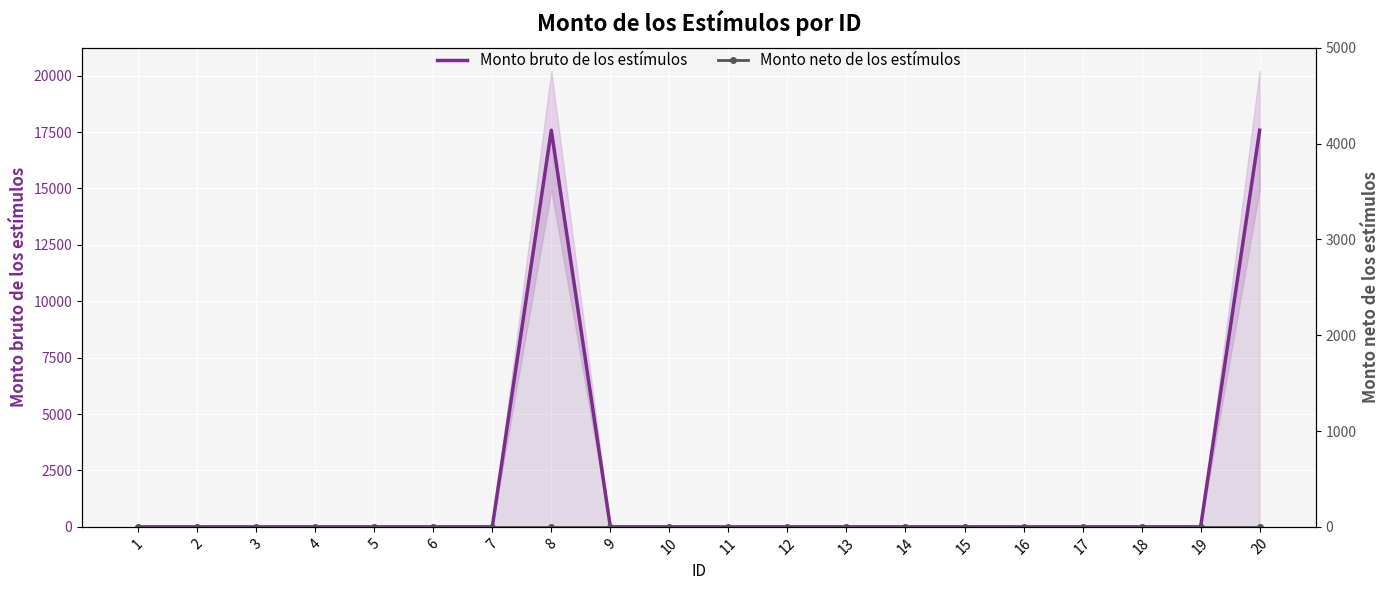

Reading right to left, what are all the values shown in this chart?

Monto bruto de los estímulos: 17579	0	0	0	0	0	0	0	0	0	0	0	17579	0	0	0	0	0	0	0
Monto neto de los estímulos: 0	0	0	0	0	0	0	0	0	0	0	0	0	0	0	0	0	0	0	0